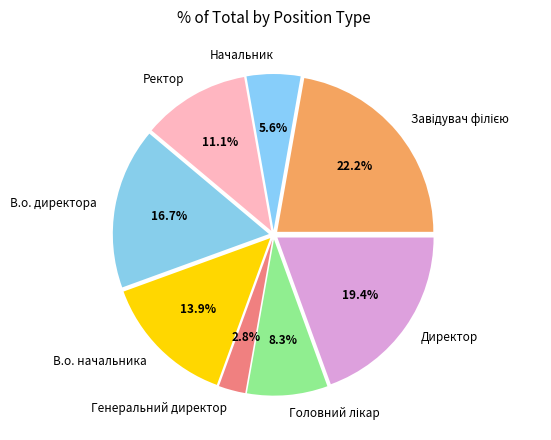

Between Директор and В.о. директора, which is larger?

Директор